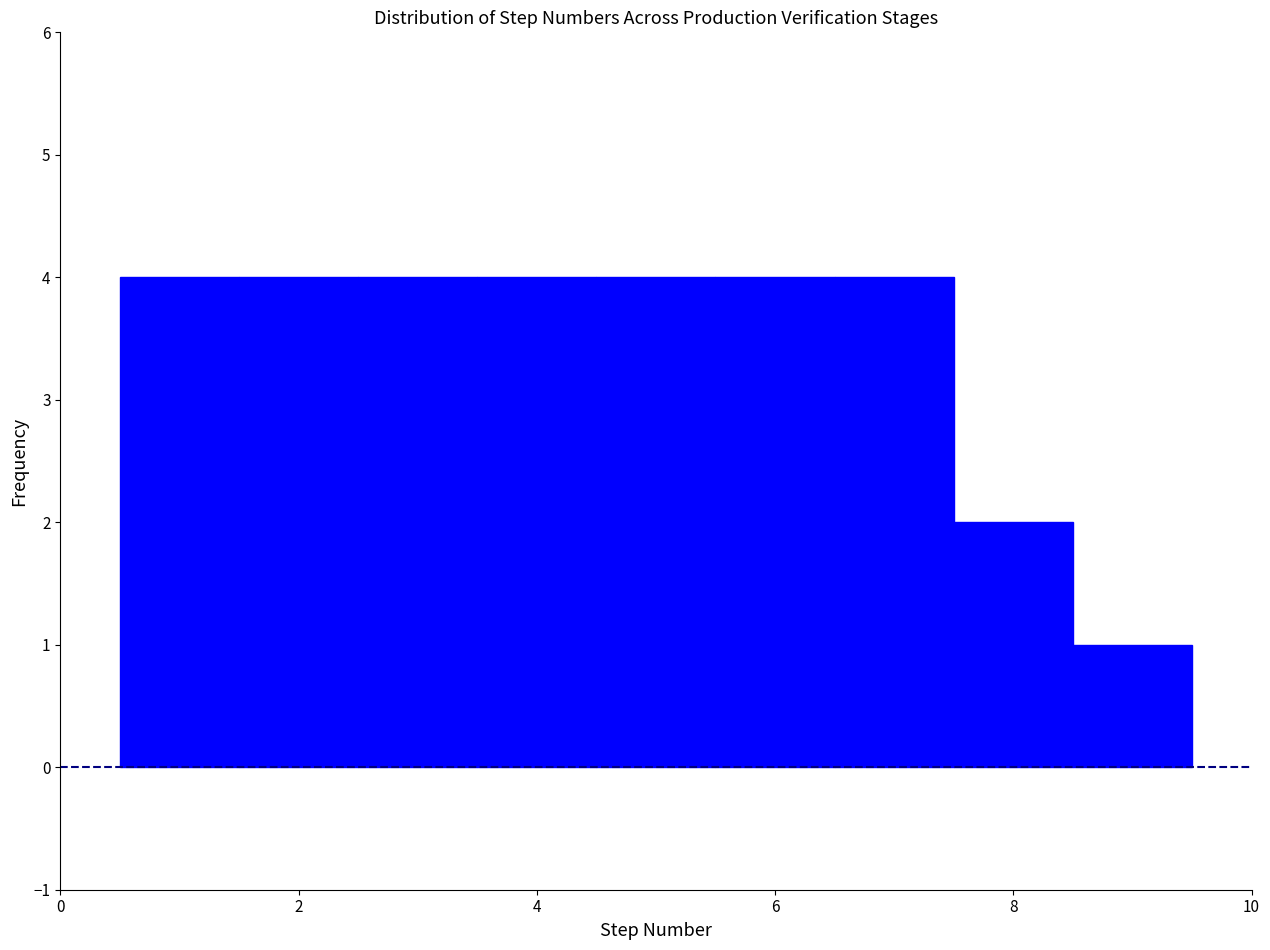

What is the height of the bar covering 1.5 to 2.5 on the x-axis? Neither the bar edges nor the heights are printed on the chart, so give them approximately, as read against the axes.

4